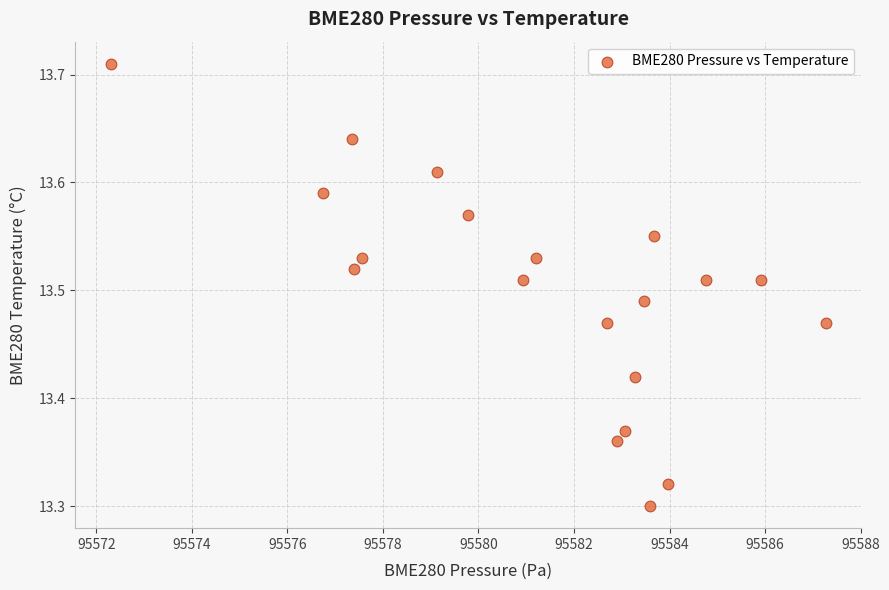

What is the range of Y values (max minus min)?

0.4